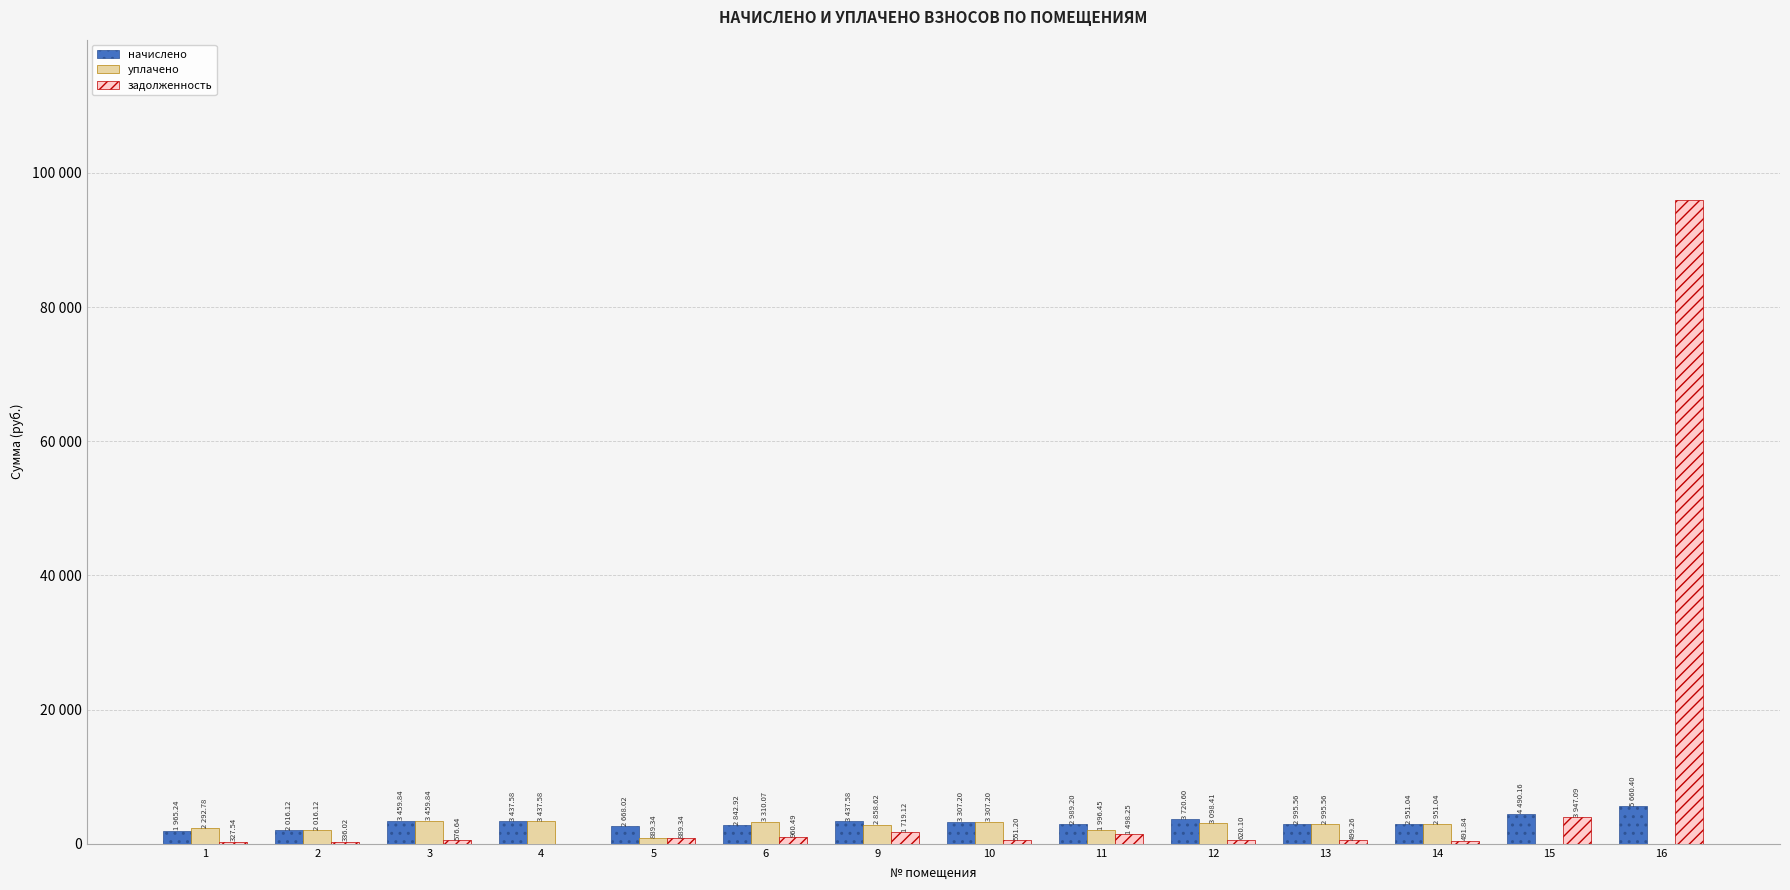

What are all the series names shown in the legend?

начислено, уплачено, задолженность